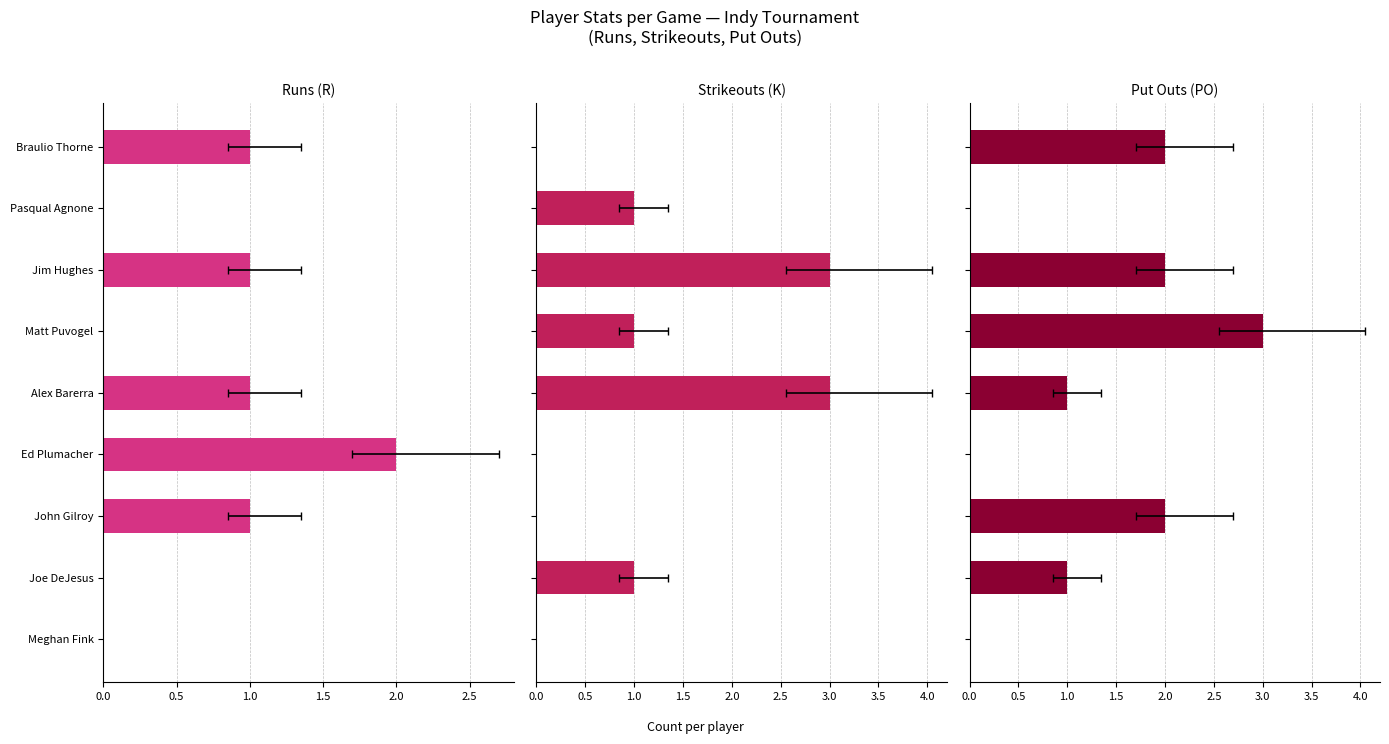

How many bars are there in each group?

3